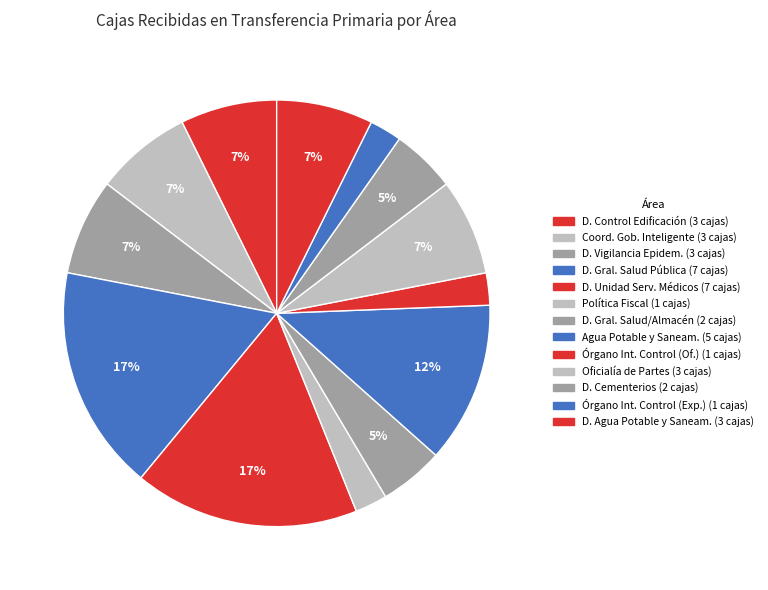

Is there any slice that represents more than half of the pie?

No